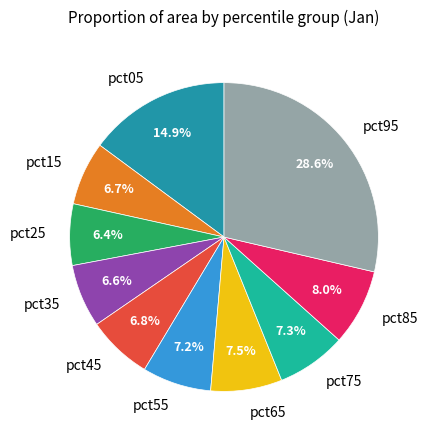

To the nearest percent, what portion does pct05 represent?

15%